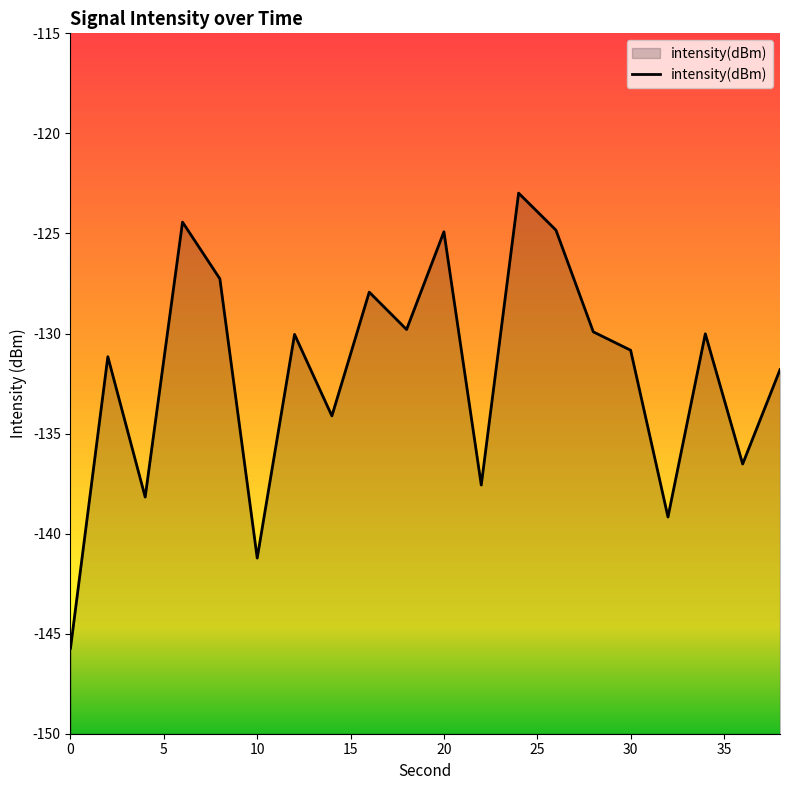

The value at 30 is -41.2. True or false?

False